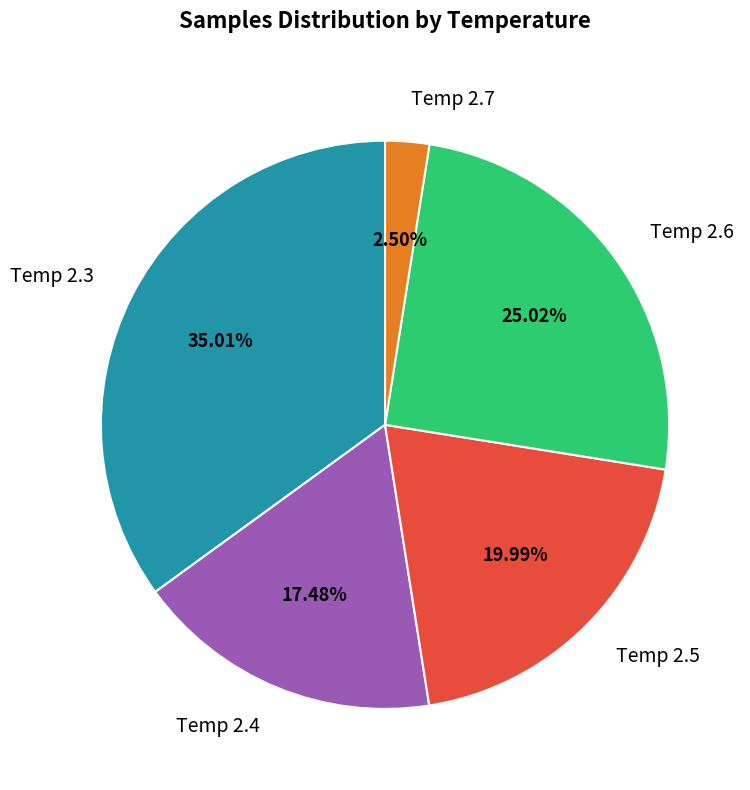

Combined, do Temp 2.7 and Temp 2.4 account for over 50%?

No